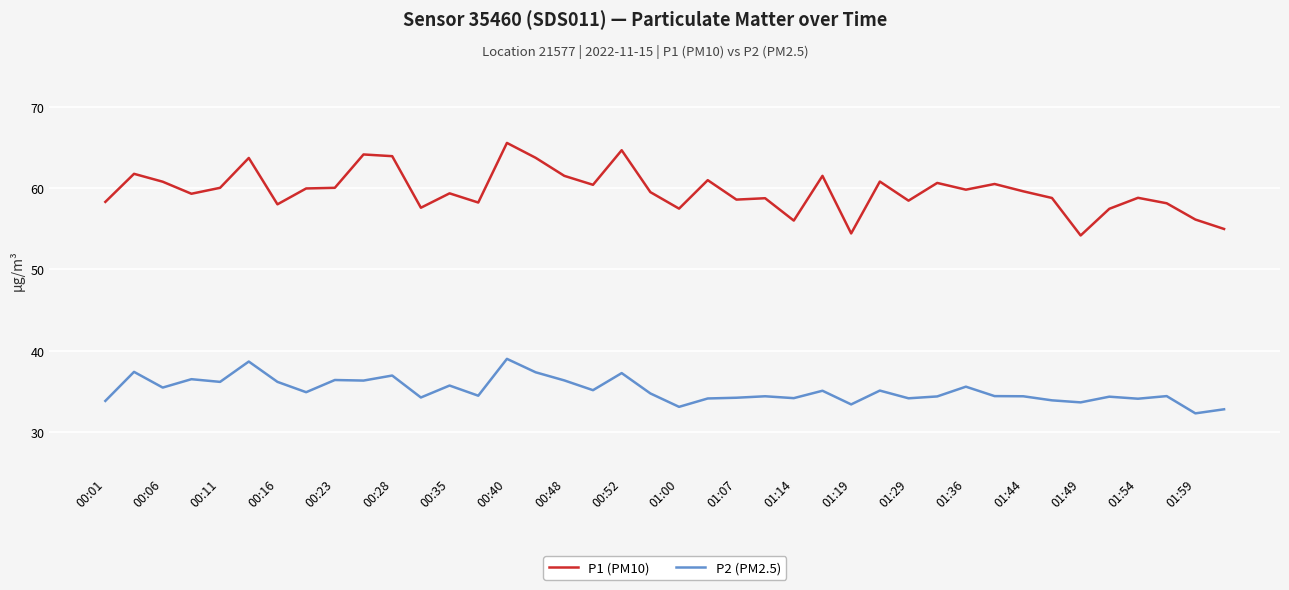

Which series has the largest range (max minus min)?

P1 (PM10)